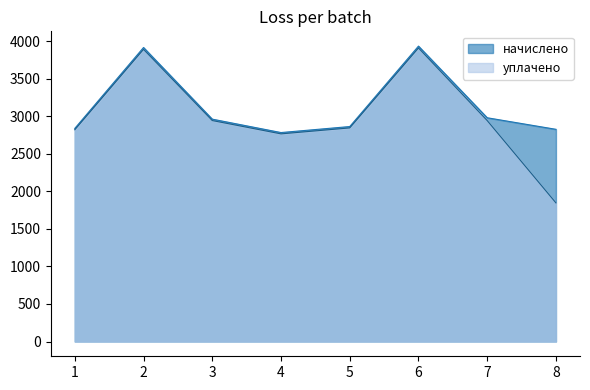

What is the sum of all начислено values?

25098.0